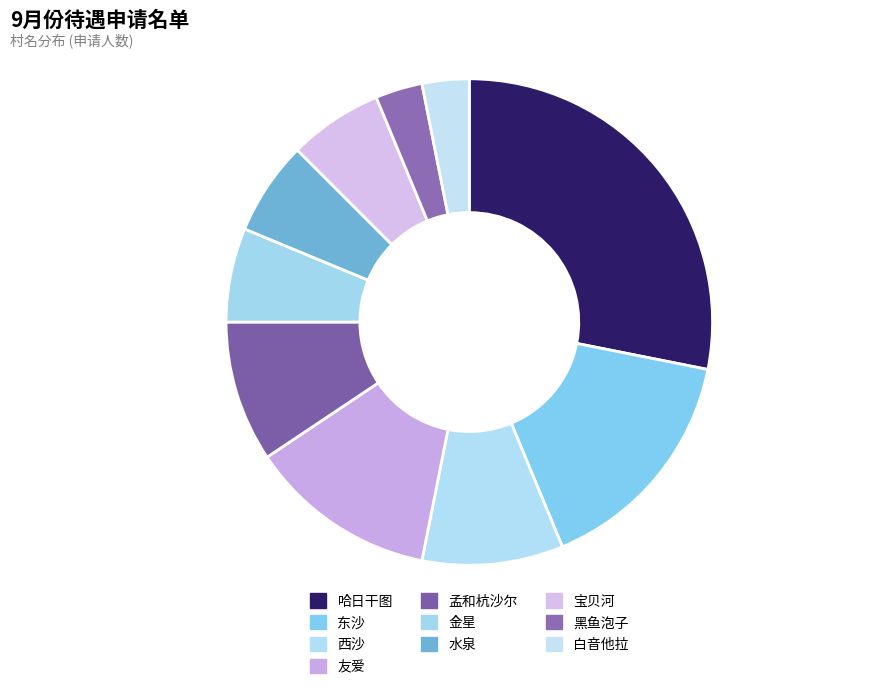

To the nearest percent, what is the difference between the 白音他拉 and 东沙 slice percentages?

12%